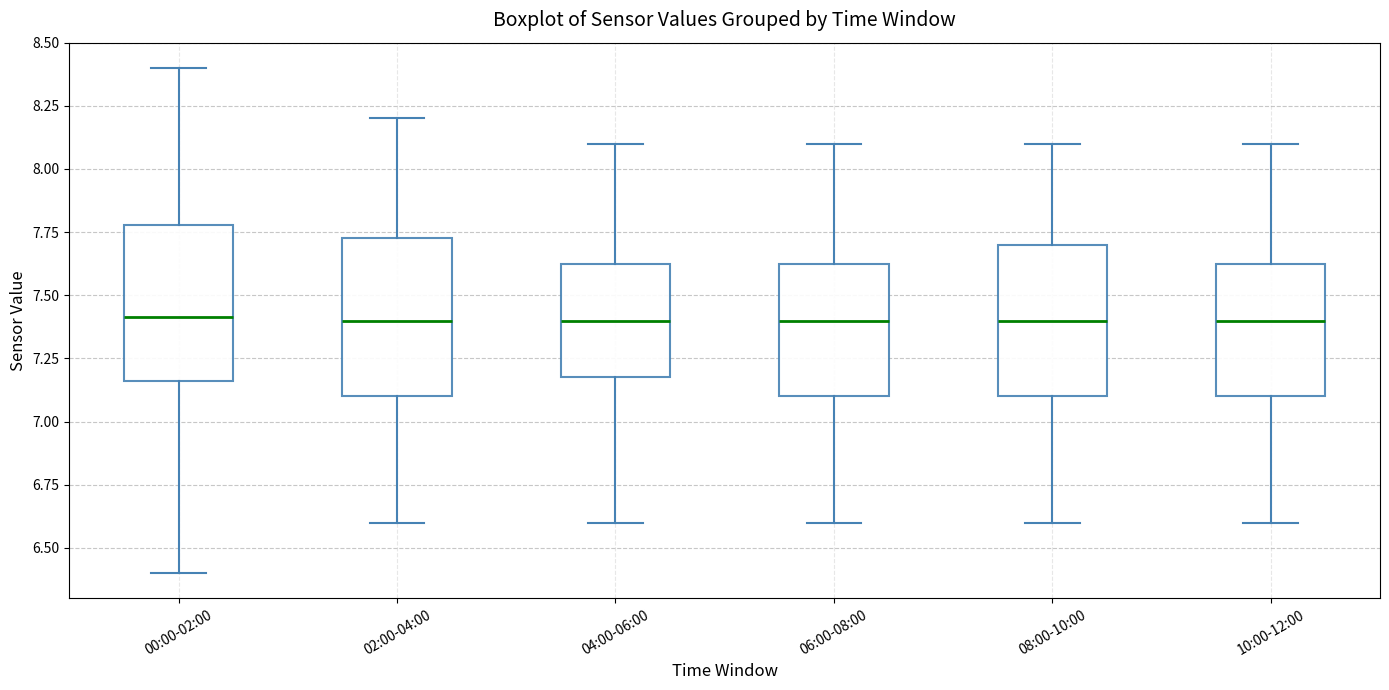

Reading left to right, transcribe this box plot: for each box, give where its median line is, the range the box spans, and where its two whiskers end, as read against the y-axis. The values are not printed on the chart, so give them approximately, as read against the axis.

00:00-02:00: median 7.40, box 7.15 to 7.80, whiskers 6.40 to 8.40
02:00-04:00: median 7.40, box 7.10 to 7.75, whiskers 6.60 to 8.20
04:00-06:00: median 7.40, box 7.20 to 7.65, whiskers 6.60 to 8.10
06:00-08:00: median 7.40, box 7.10 to 7.65, whiskers 6.60 to 8.10
08:00-10:00: median 7.40, box 7.10 to 7.70, whiskers 6.60 to 8.10
10:00-12:00: median 7.40, box 7.10 to 7.65, whiskers 6.60 to 8.10